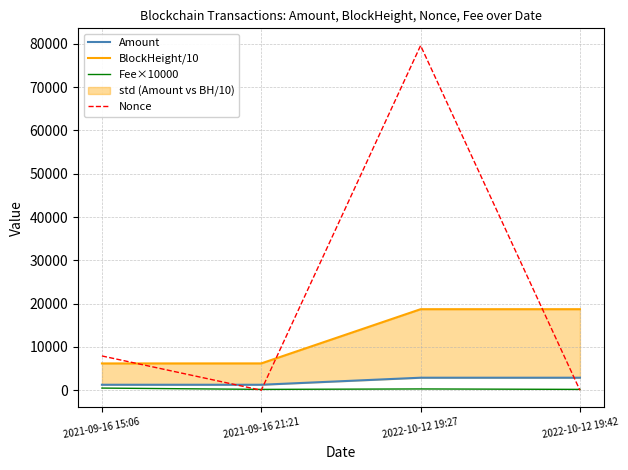

Which series has the largest range (max minus min)?

Nonce